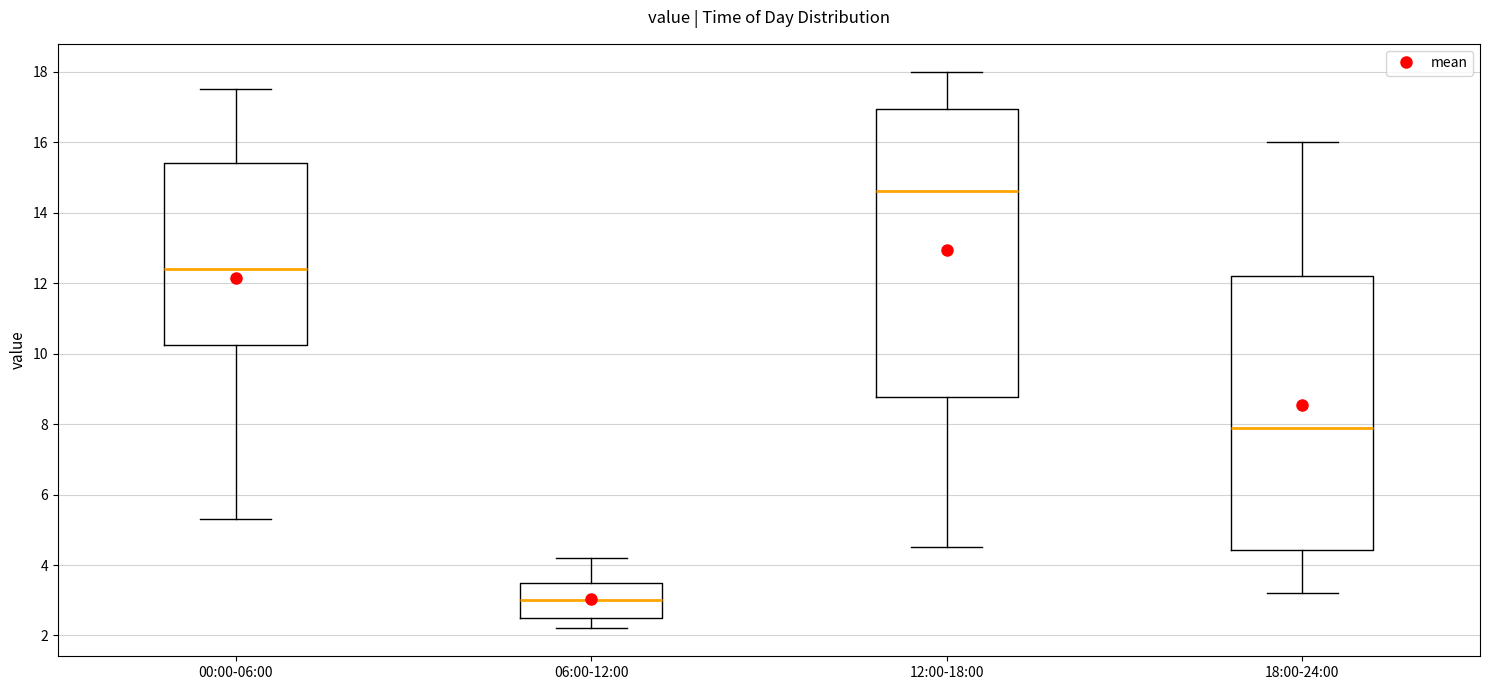

Where is the upper edge of the box for 12:00-18:00 on the y-axis? The values are not printed on the chart, so give them approximately, as read against the axis.

17.0